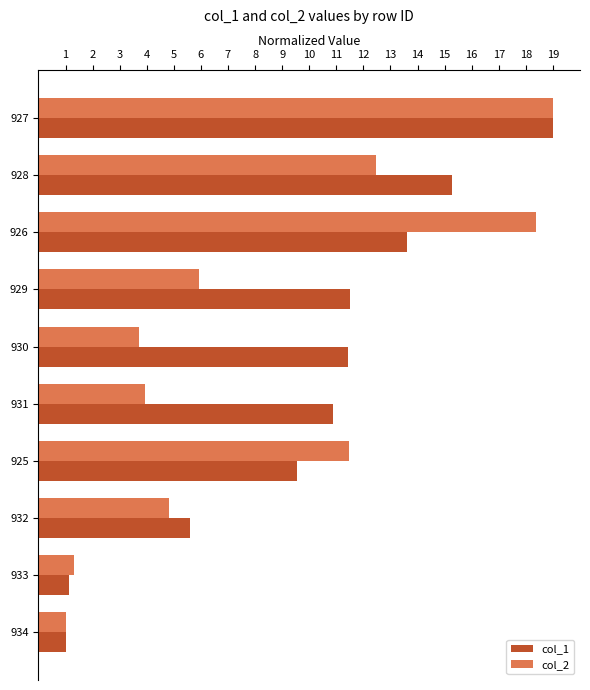

At which category is the sum across all series the highest?

927